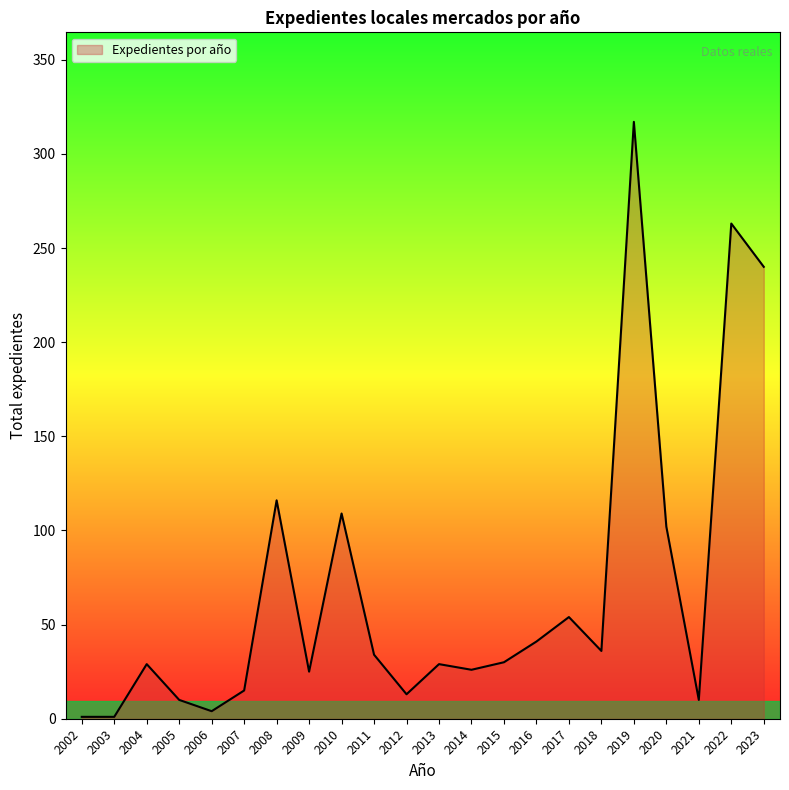

What is the greatest value displayed?

317